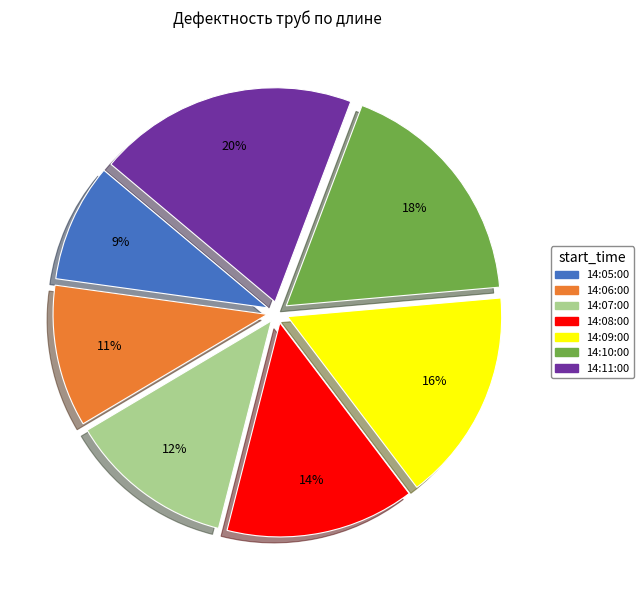

Combined, do 14:06:00 and 14:11:00 account for over 50%?

No